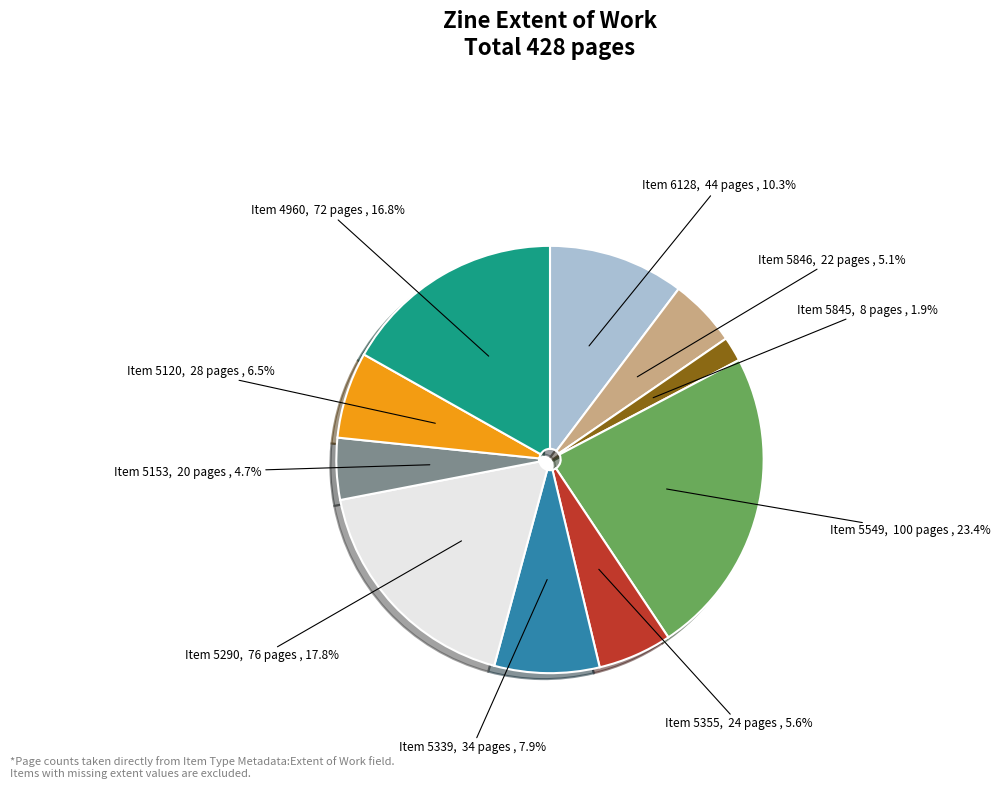

Which slice is the largest?

Item 5549